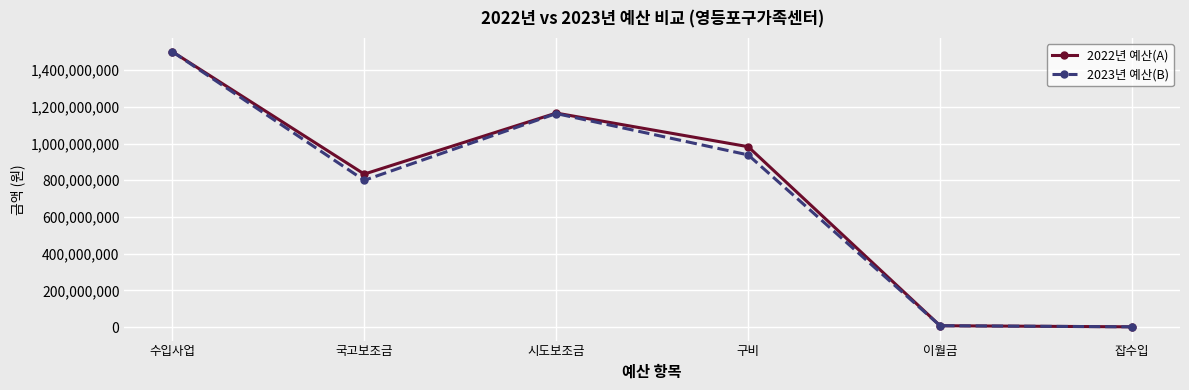

At how many categories does at least one series exceed 1436882288?

1